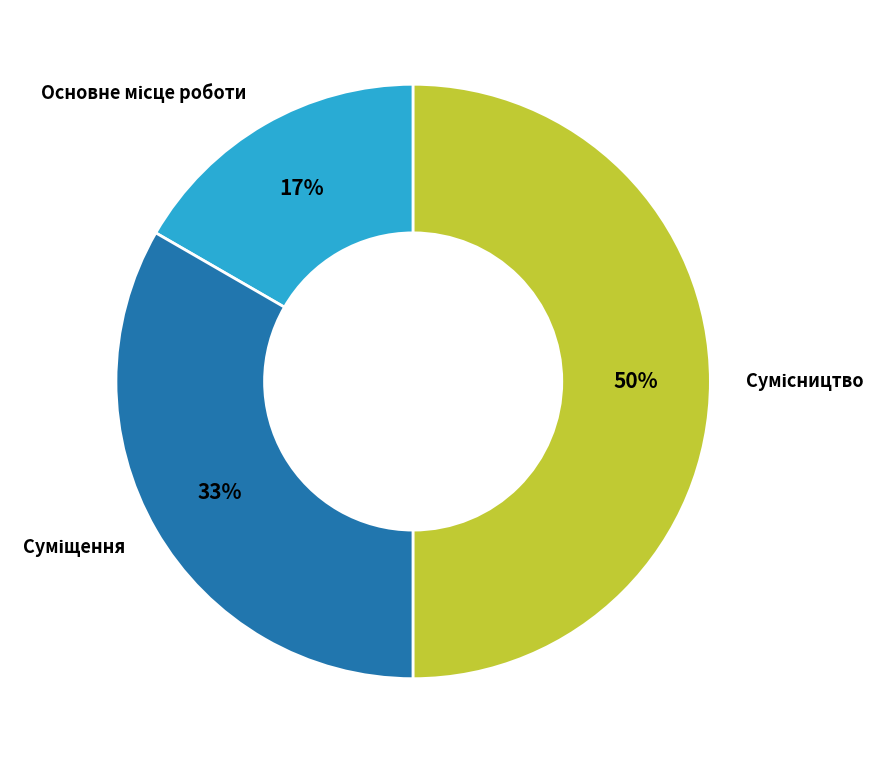

To the nearest percent, what is the average slice percentage?

33%